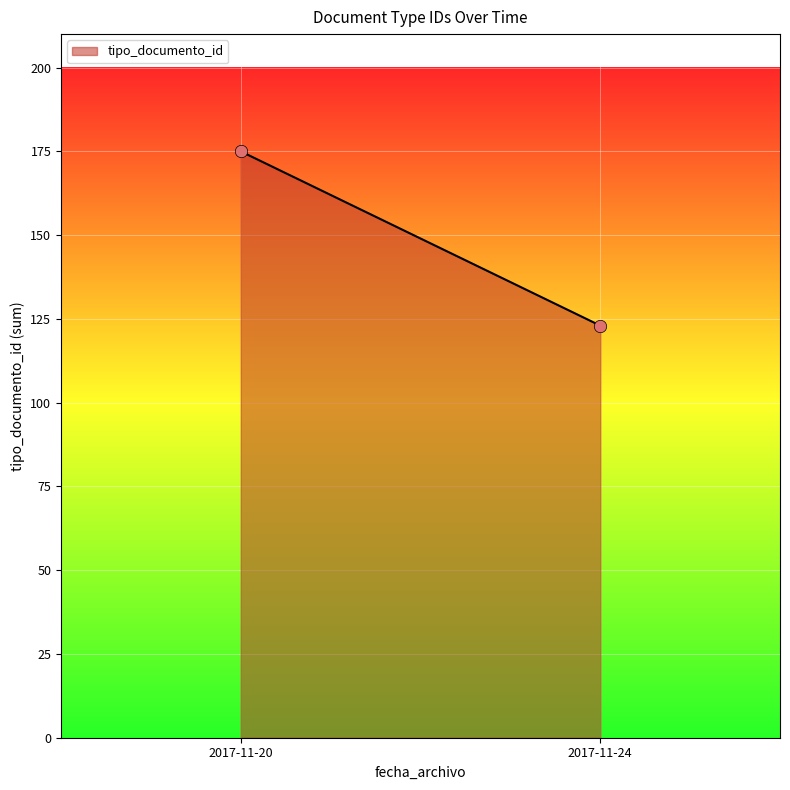

What is the range of Y values (max minus min)?

52